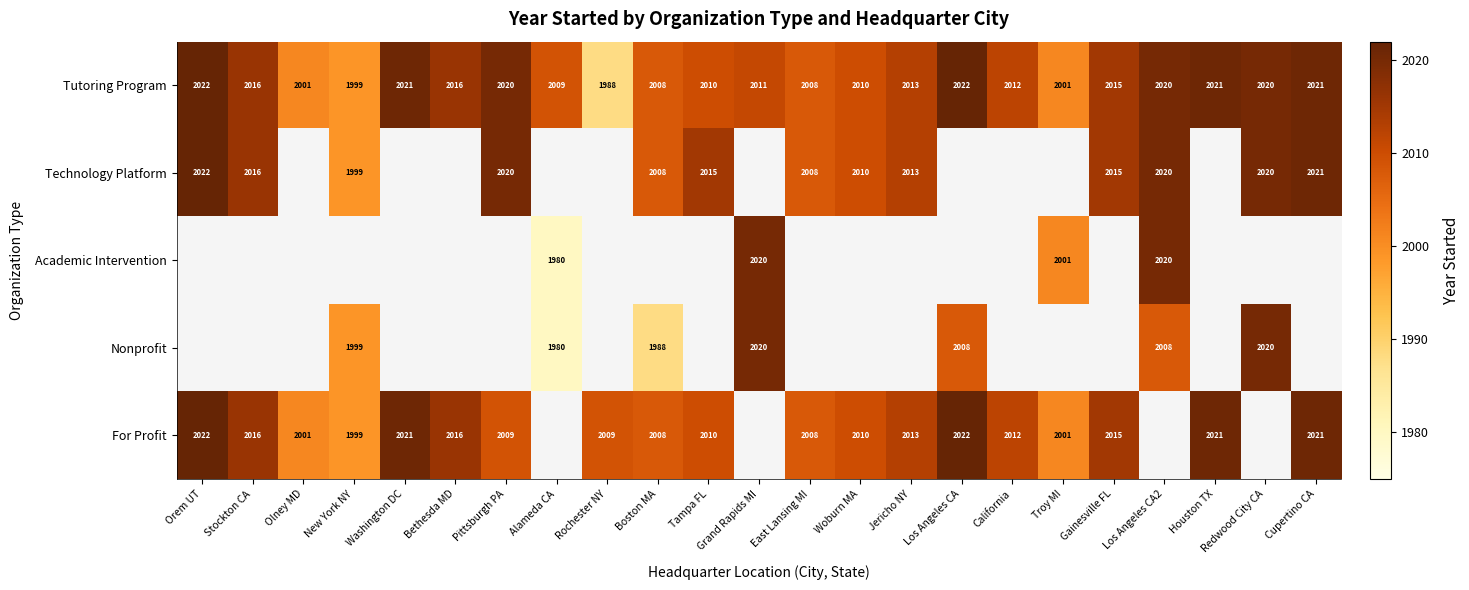

Where does the Tutoring Program series first go above 2013?

Orem UT